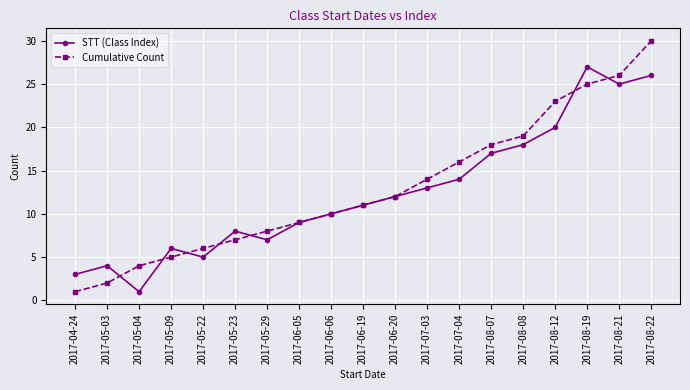

Reading right to left, list all the values displayed in this chart.

STT (Class Index): 26	25	27	20	18	17	14	13	12	11	10	9	7	8	5	6	1	4	3
Cumulative Count: 30	26	25	23	19	18	16	14	12	11	10	9	8	7	6	5	4	2	1